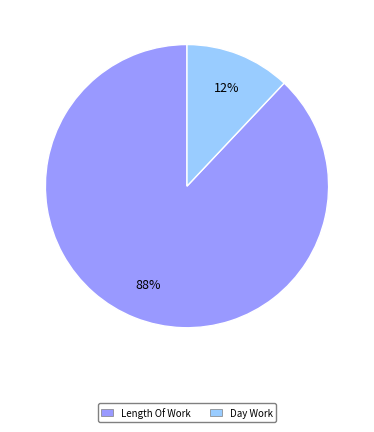

Rank the categories by value from highest to lowest.

Length Of Work, Day Work